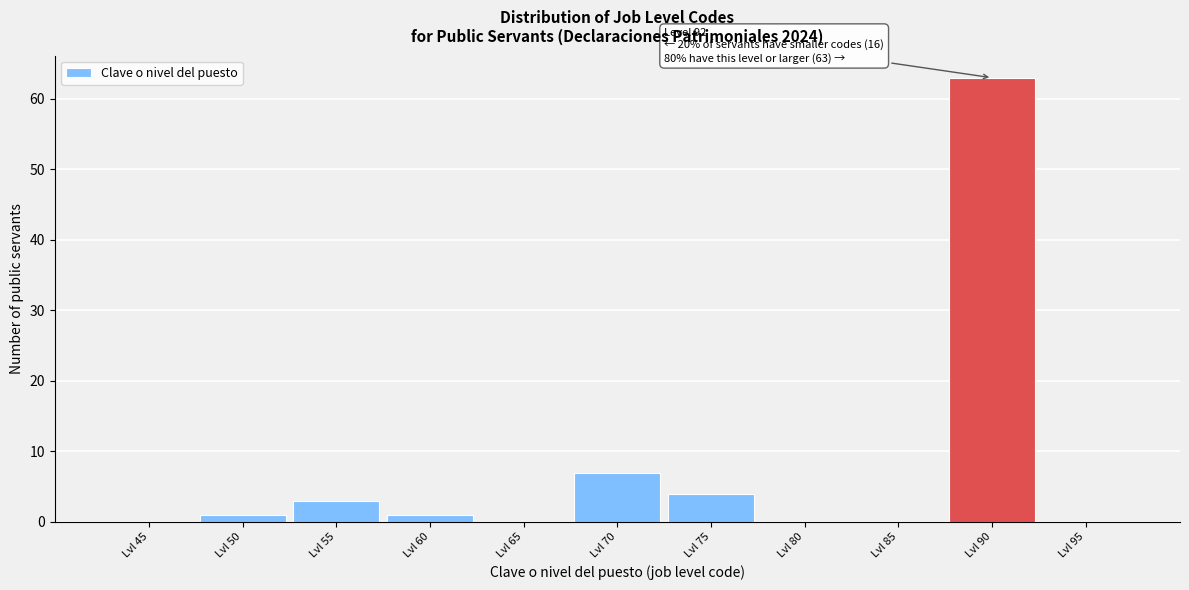

Reading left to right, transcribe all the data shown in this chart.

Lvl 45=0	Lvl 50=1	Lvl 55=3	Lvl 60=1	Lvl 65=0	Lvl 70=7	Lvl 75=4	Lvl 80=0	Lvl 85=0	Lvl 90=63	Lvl 95=0